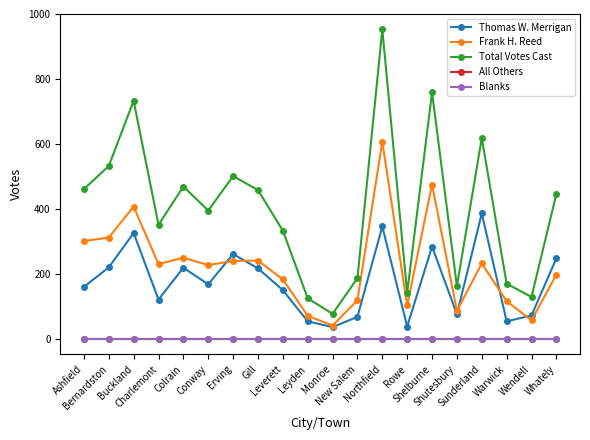

What is the maximum value shown in the chart?

953